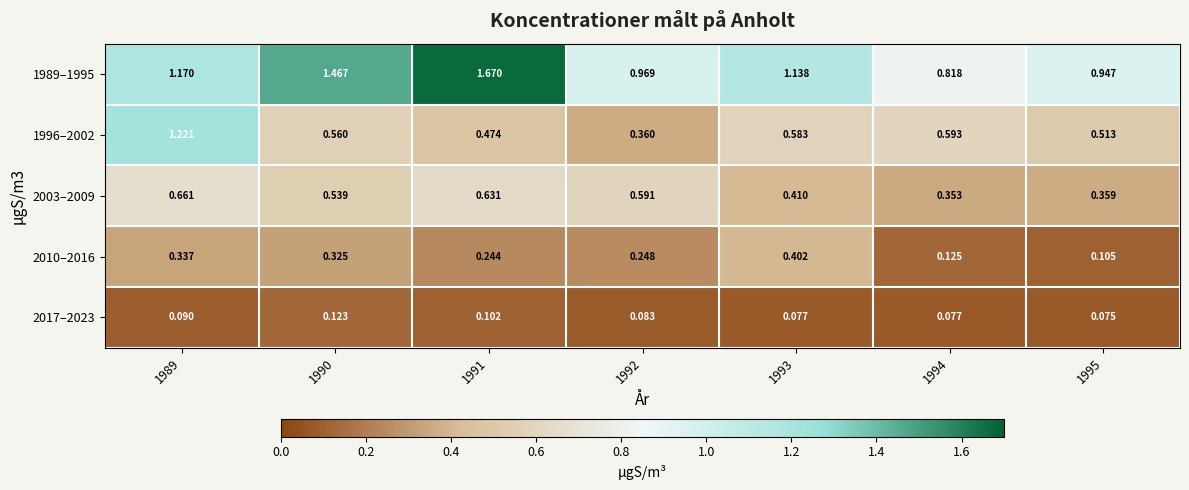

Reading right to left, extract all data points from this chart.

1989–1995: 1995=0.9	1994=0.8	1993=1.1	1992=1.0	1991=1.7	1990=1.5	1989=1.2
1996–2002: 1995=0.5	1994=0.6	1993=0.6	1992=0.4	1991=0.5	1990=0.6	1989=1.2
2003–2009: 1995=0.4	1994=0.4	1993=0.4	1992=0.6	1991=0.6	1990=0.5	1989=0.7
2010–2016: 1995=0.1	1994=0.1	1993=0.4	1992=0.2	1991=0.2	1990=0.3	1989=0.3
2017–2023: 1995=0.1	1994=0.1	1993=0.1	1992=0.1	1991=0.1	1990=0.1	1989=0.1